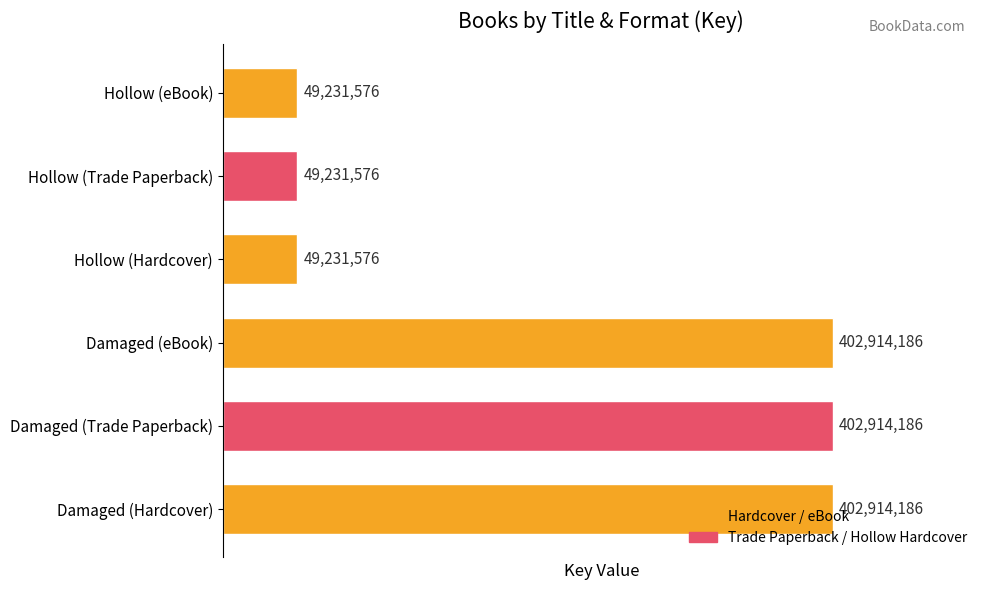

The chart shows a value of 216975890 at Damaged (Trade Paperback). True or false?

False